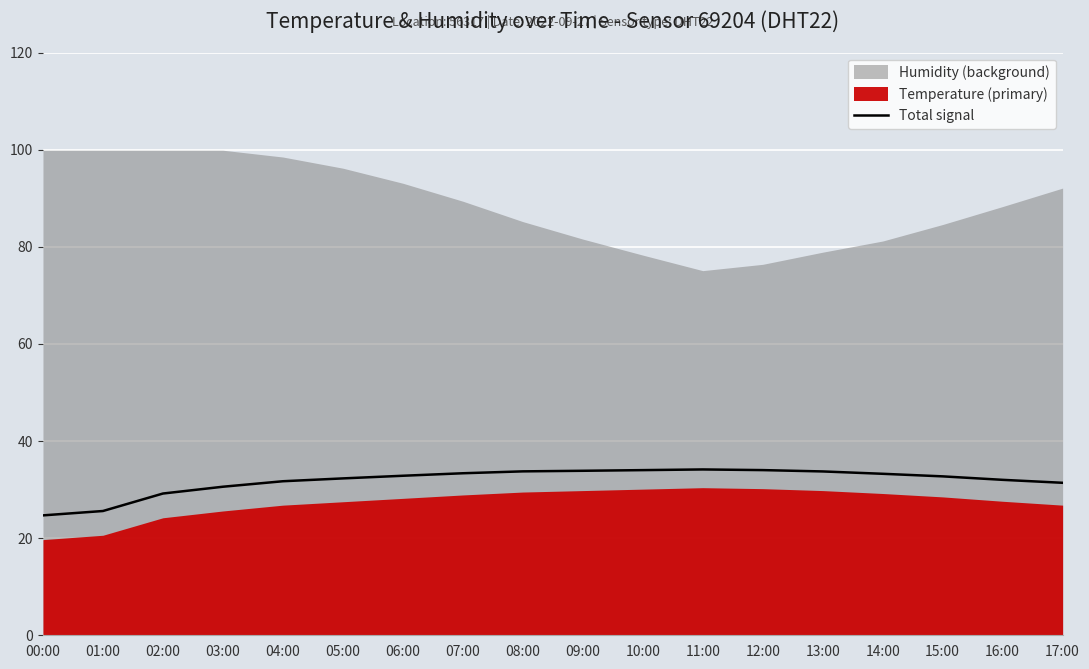

What position from the left is 01:00?

2